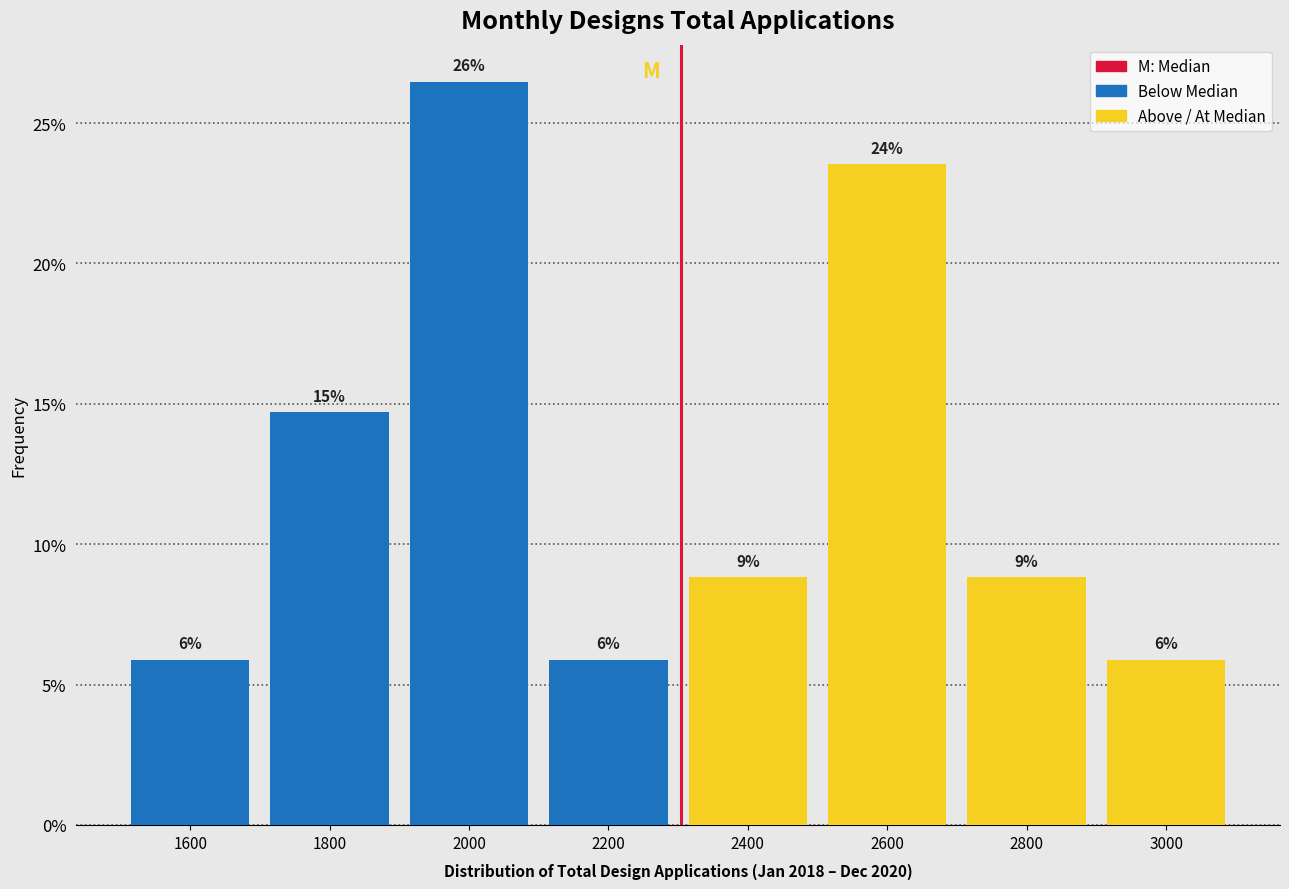

How many bars are there in total?

8